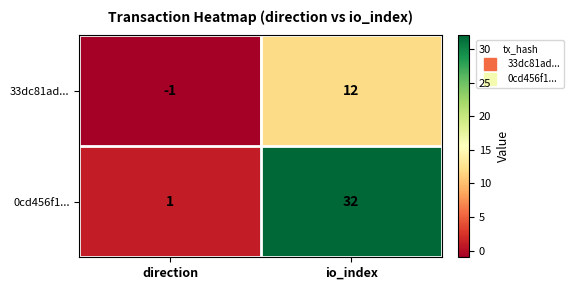

How many values in 33dc81ad... are above zero?

1